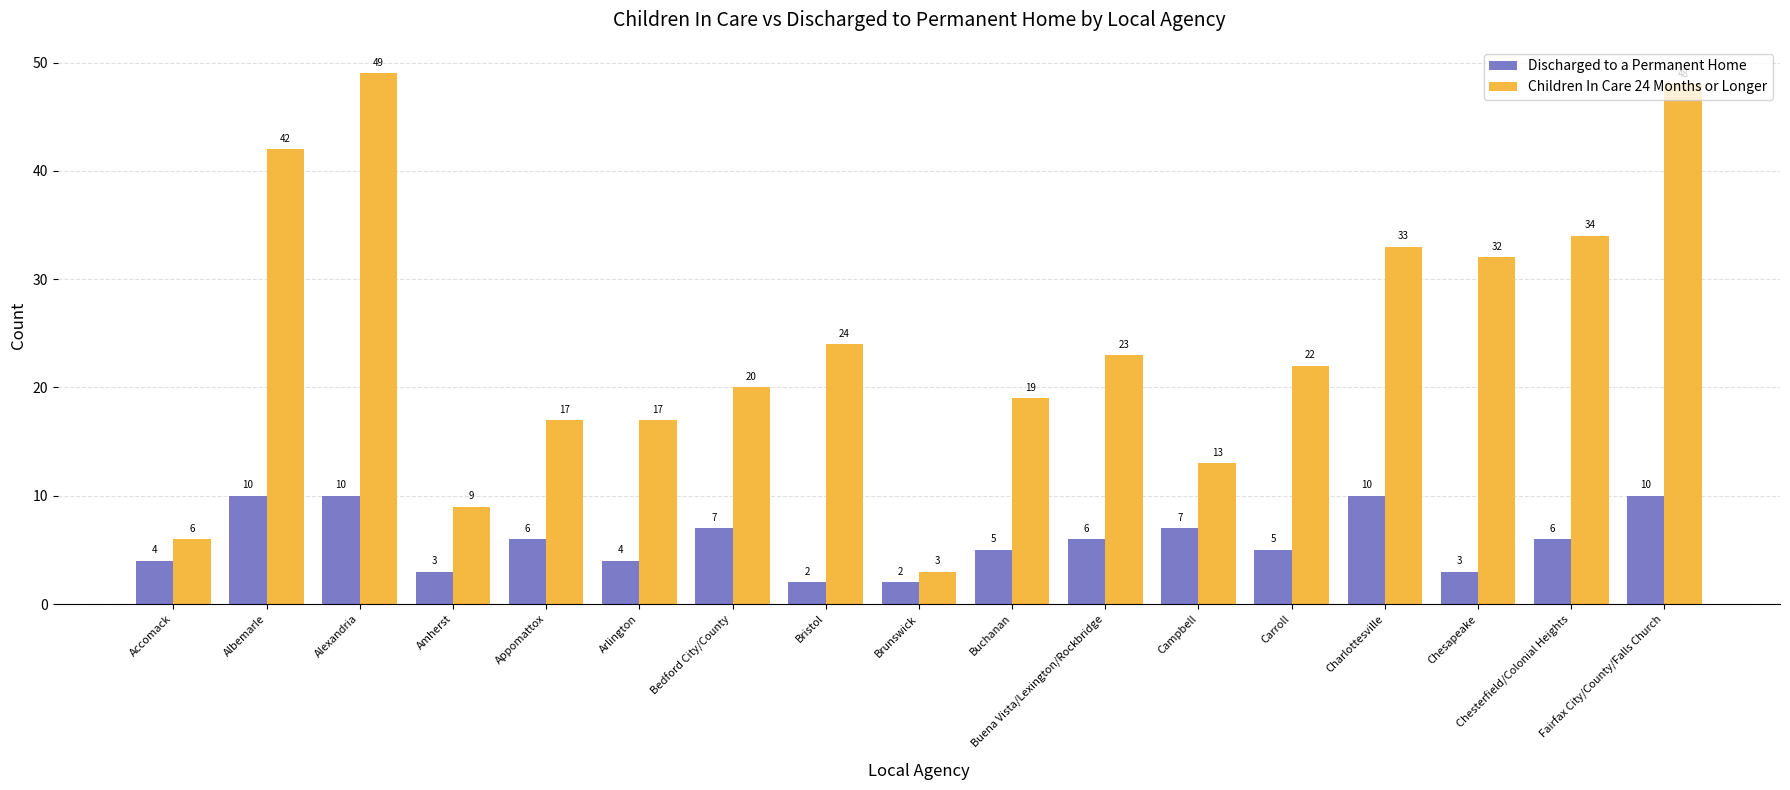

What is the greatest value displayed?

49